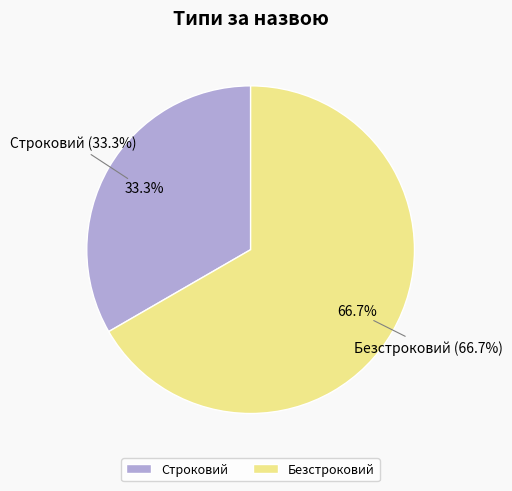

To the nearest percent, what portion does Безстроковий represent?

67%